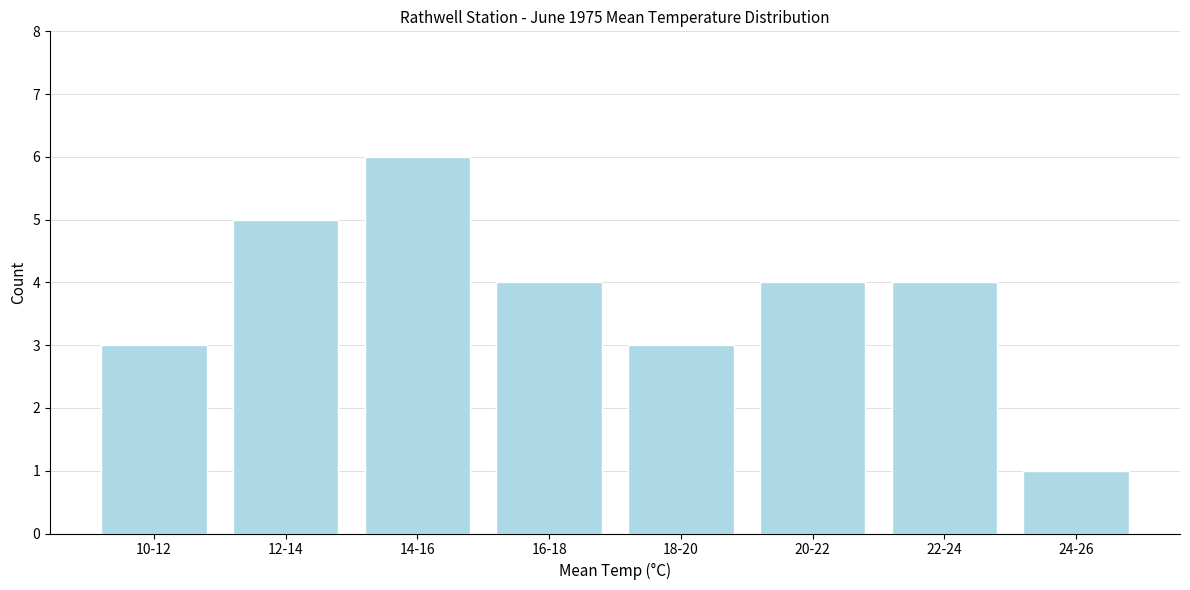

Reading right to left, list all the values displayed in this chart.

24-26=1	22-24=4	20-22=4	18-20=3	16-18=4	14-16=6	12-14=5	10-12=3